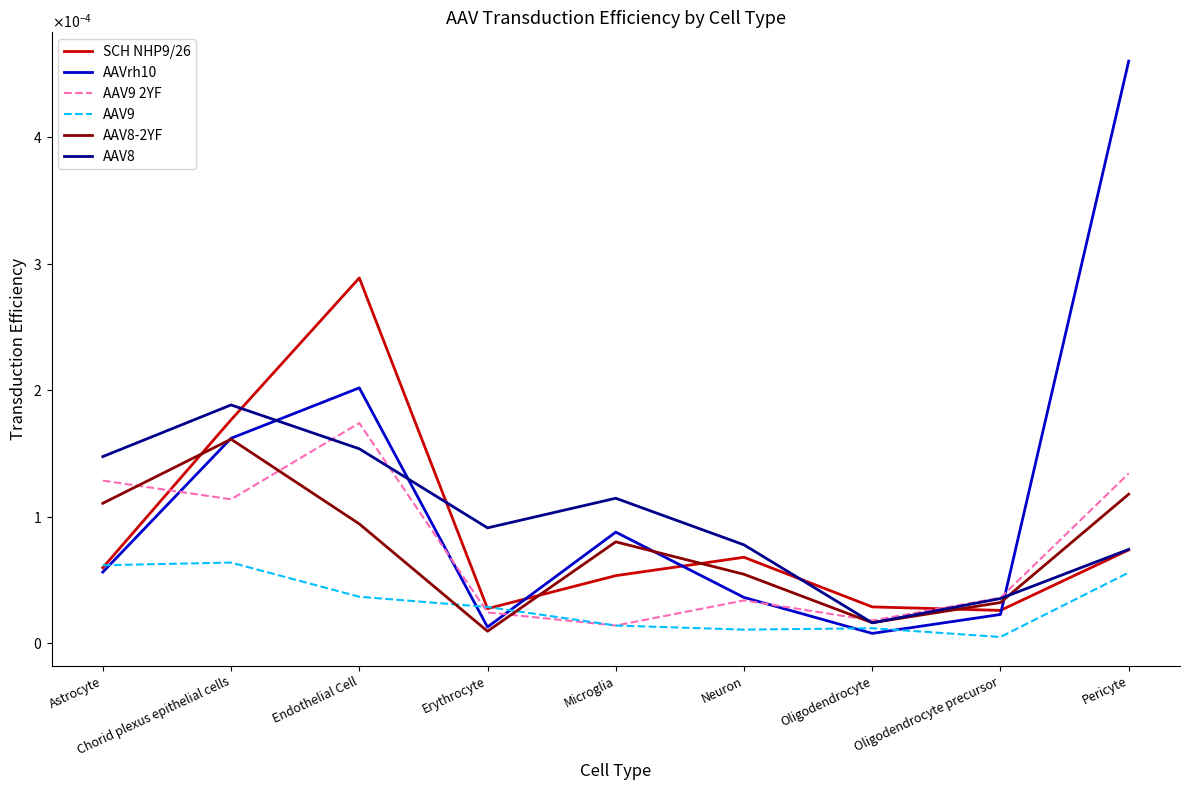

List the labels in order of AAV8 value, smallest first.

Oligodendrocyte, Oligodendrocyte precursor, Pericyte, Neuron, Erythrocyte, Microglia, Astrocyte, Endothelial Cell, Chorid plexus epithelial cells